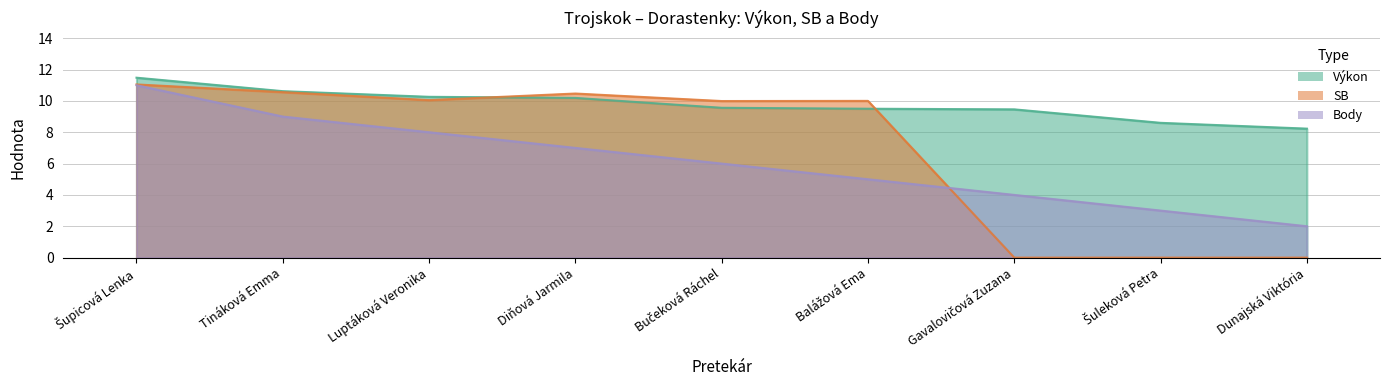

Where does the SB series first go above 10?

Šupicová Lenka